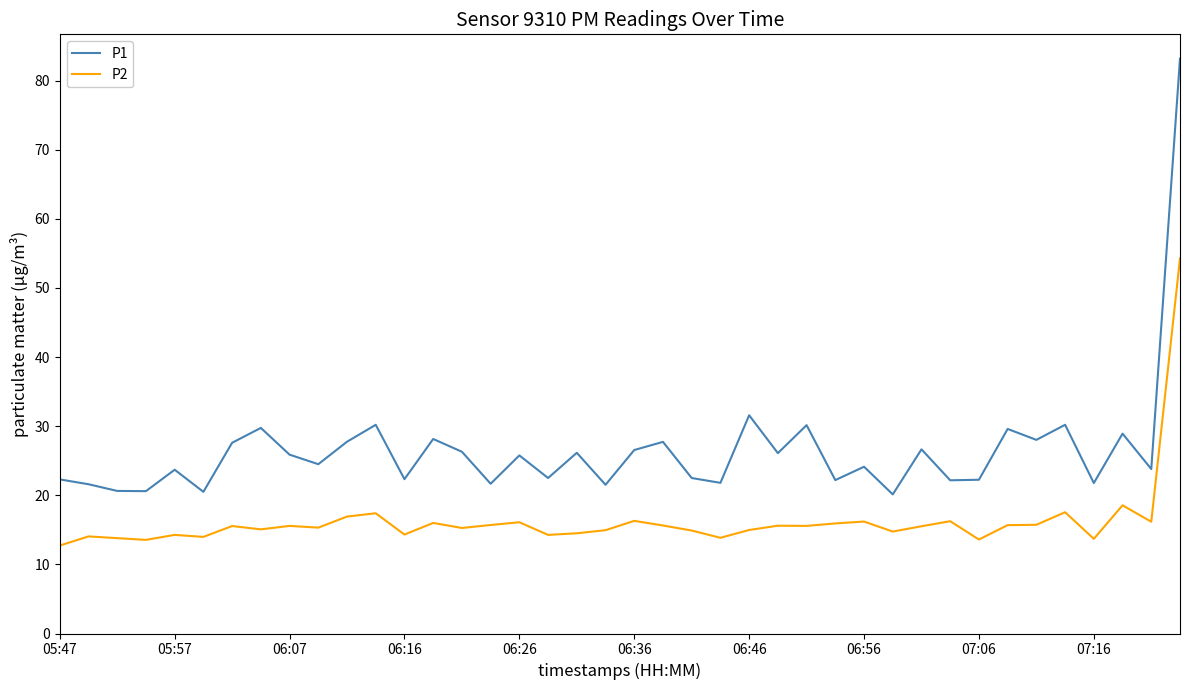

Which series has the largest range (max minus min)?

P1